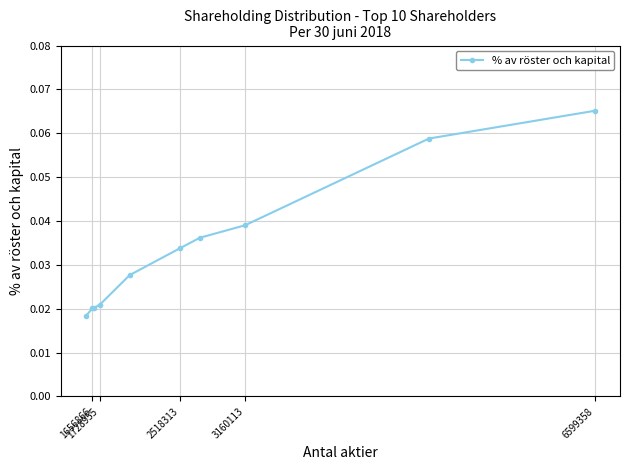

Count the values in the range 0 to 1.

10